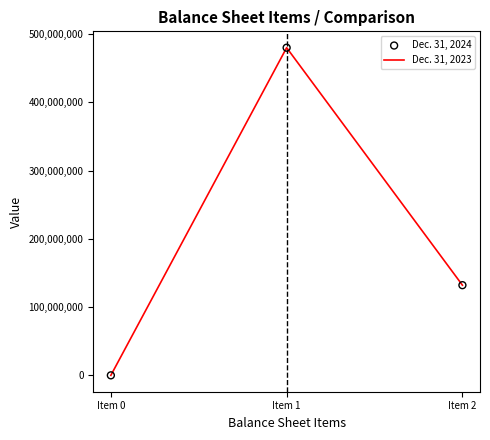

What is the greatest value displayed?

480000000